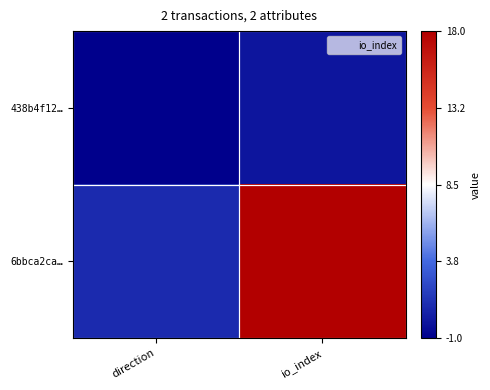

Count the number of data series in this chart.

2